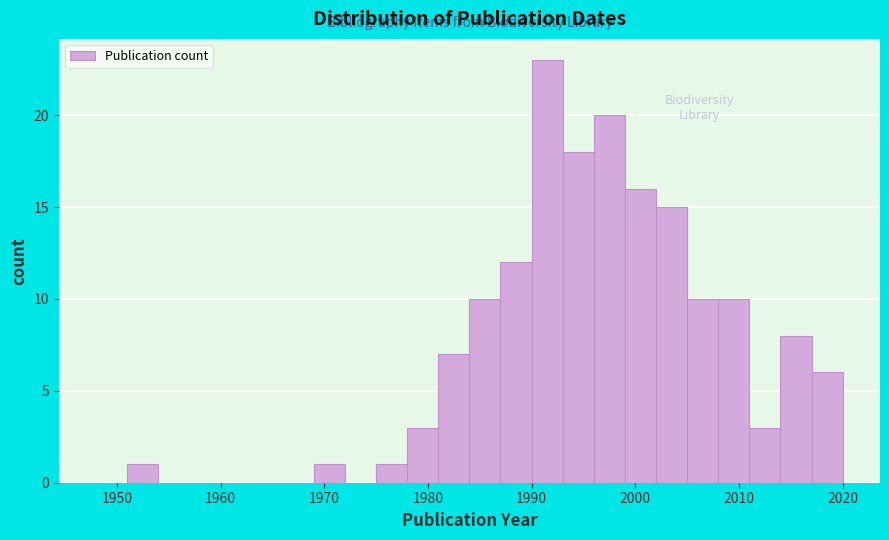

Around what value on the x-axis is the tallest bar? Give the approximate position of its centre, as read against the axis.

1992